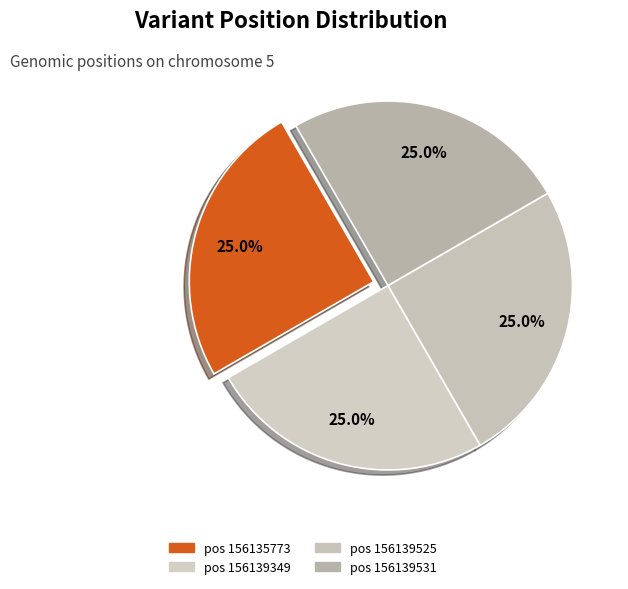

Is there a majority slice in this chart?

No